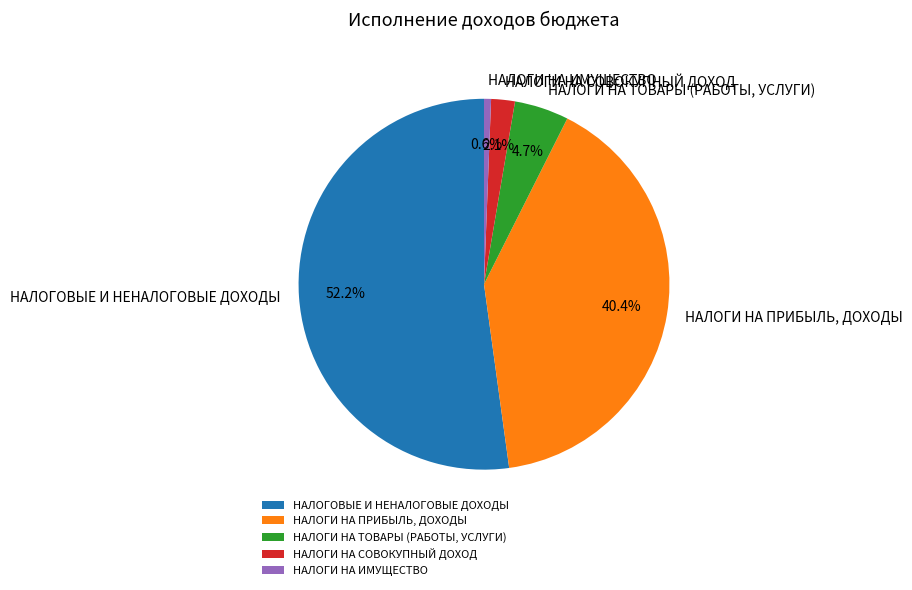

The НАЛОГИ НА ПРИБЫЛЬ, ДОХОДЫ slice represents 40% of the pie. True or false?

True